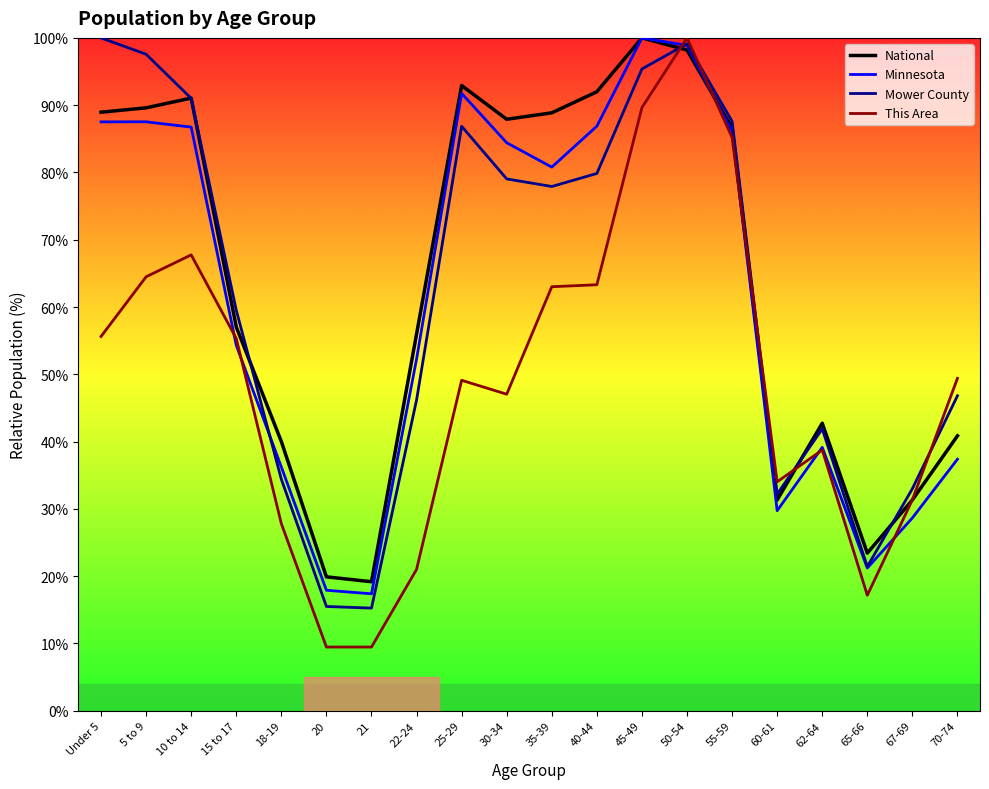

What is the difference between the second highest and minimum values in the National series?

79.0